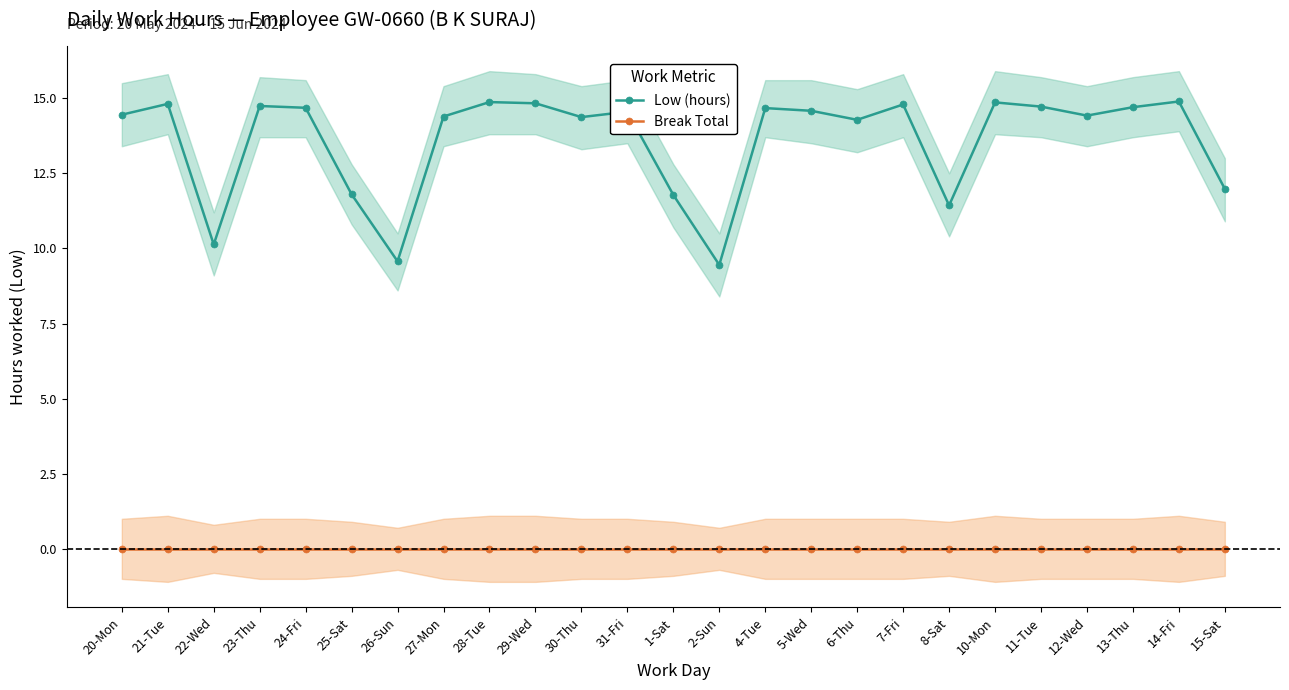

What is the maximum value shown in the chart?

14.9